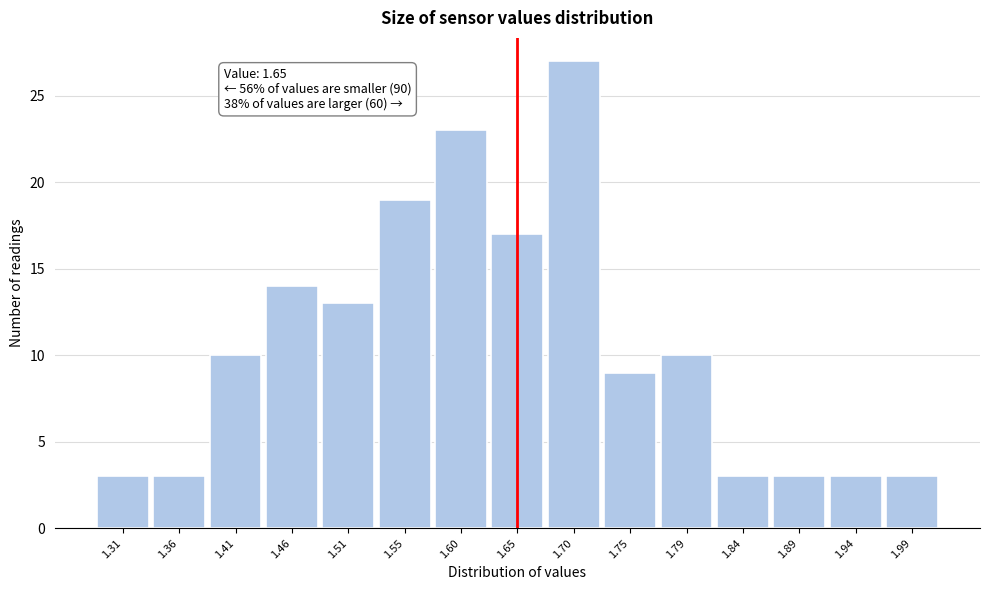

Which range on the x-axis has the tallest bar?

1.674 to 1.722